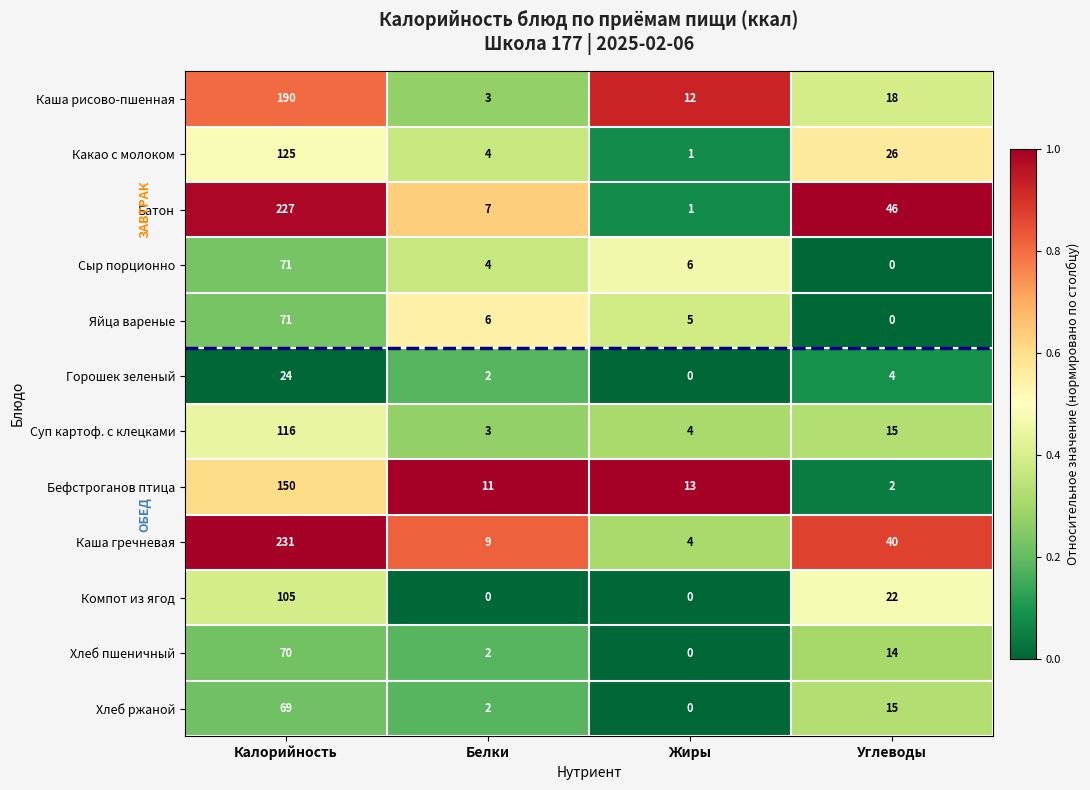

What is the sum of the Какао с молоком values at Калорийность and Углеводы?

151